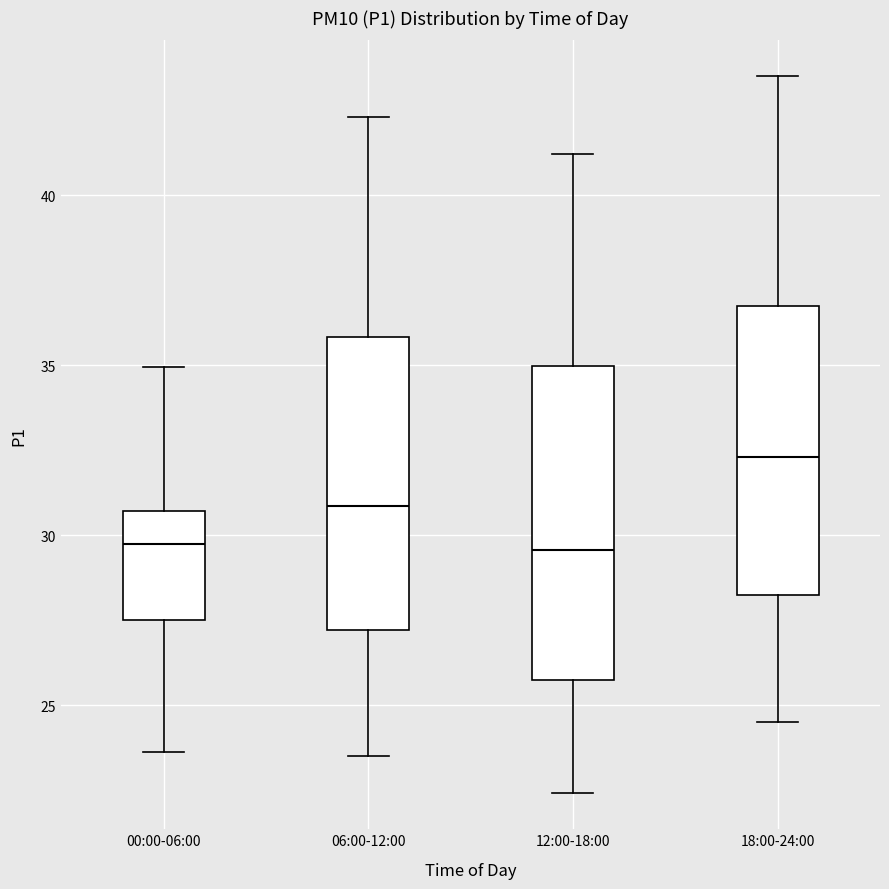

Reading left to right, read every box against the y-axis: the position of its median line, the range the box covers, and the ends of its whiskers. The values are not printed on the chart, so give them approximately, as read against the axis.

00:00-06:00: median 29.5, box 27.5 to 30.5, whiskers 23.5 to 35.0
06:00-12:00: median 31.0, box 27.0 to 36.0, whiskers 23.5 to 42.5
12:00-18:00: median 29.5, box 25.5 to 35.0, whiskers 22.5 to 41.0
18:00-24:00: median 32.5, box 28.0 to 36.5, whiskers 24.5 to 43.5